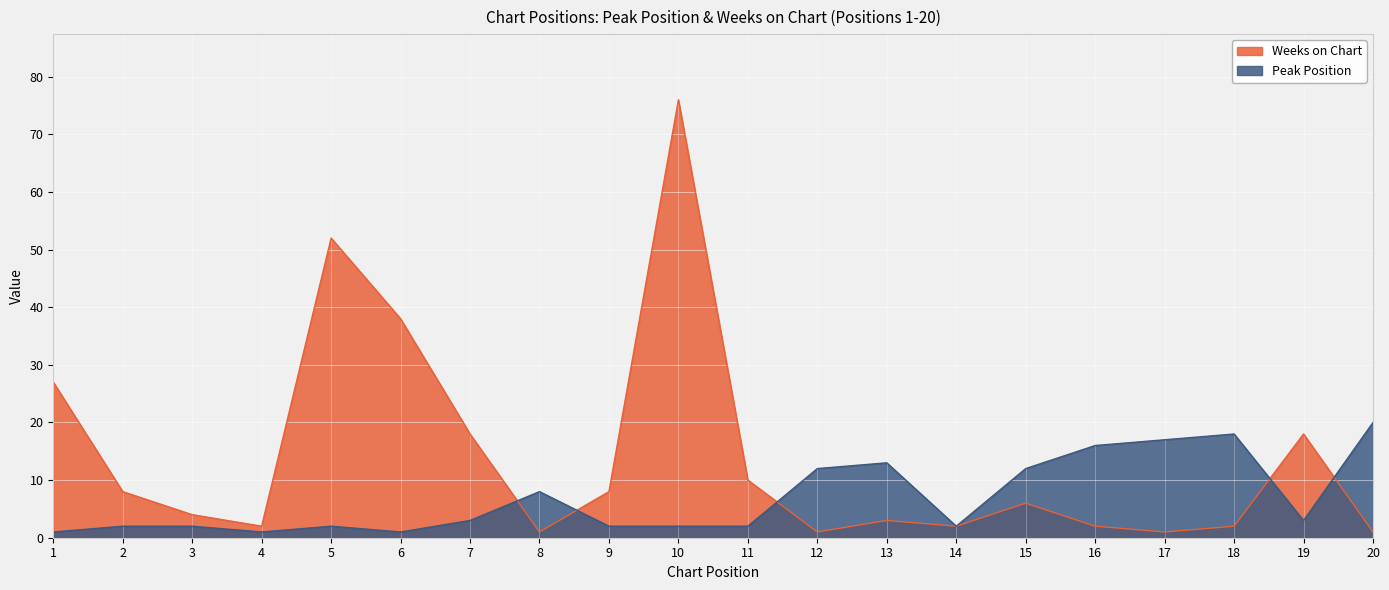

How many lines are shown in the chart?

2